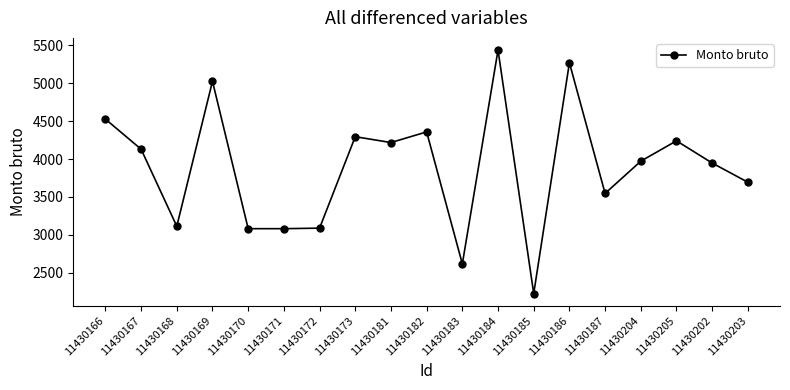

What is the sum of the values at 11430170 and 11430204?

7053.8